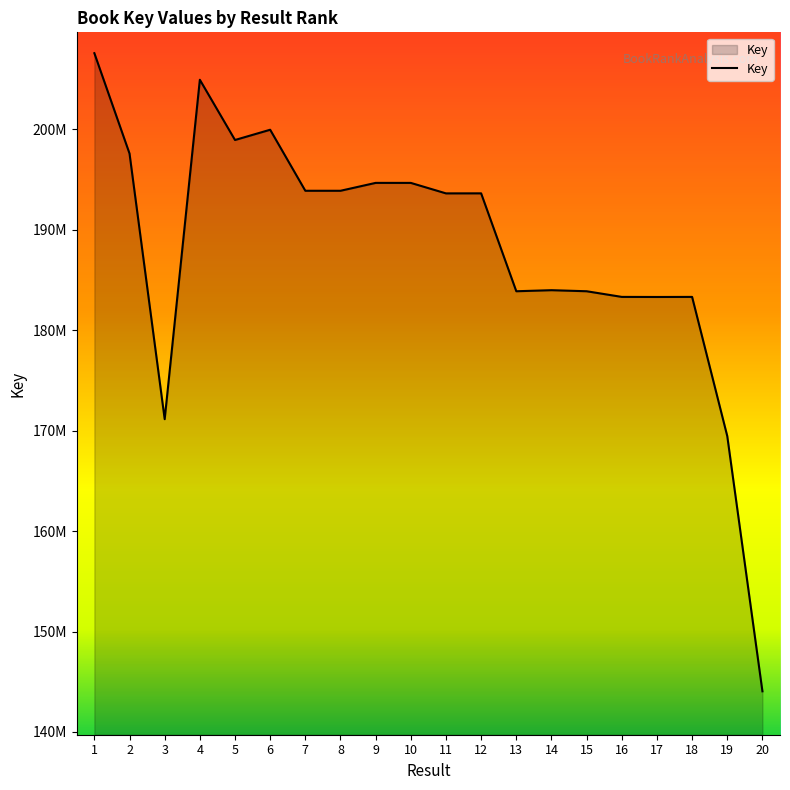

True or false: the data has more than 1 interior local peaks.

True